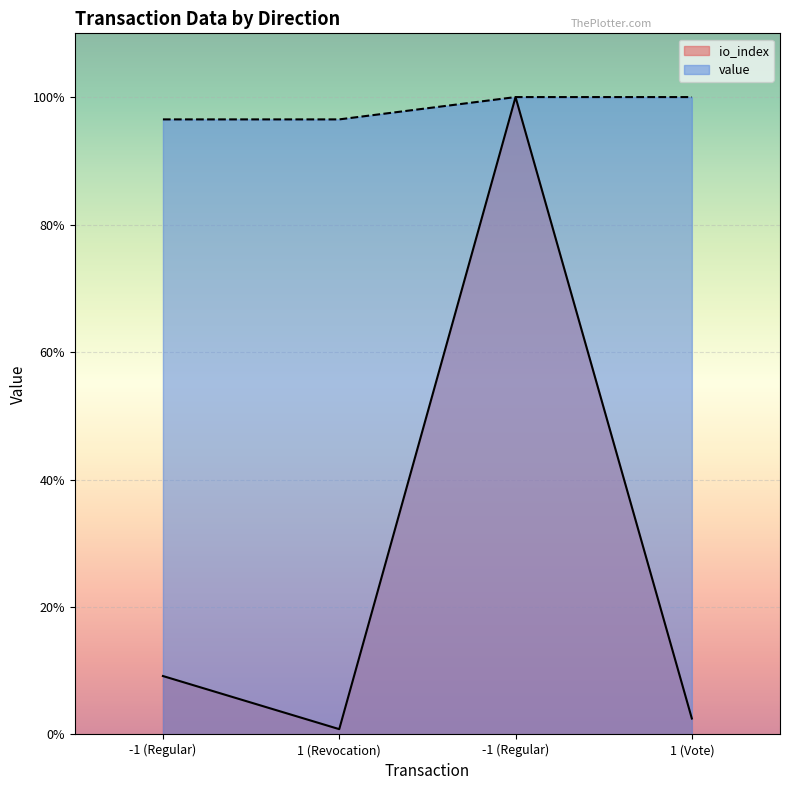

Rank the series at -1 (Regular) from lowest to highest value.

io_index, value